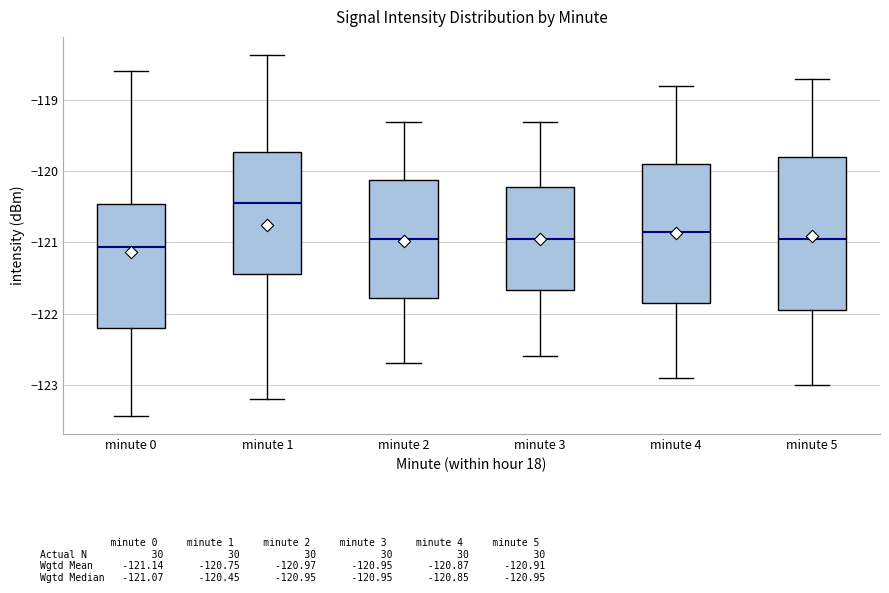

Where is the lower edge of the box for minute 5 on the y-axis? The values are not printed on the chart, so give them approximately, as read against the axis.

-121.9